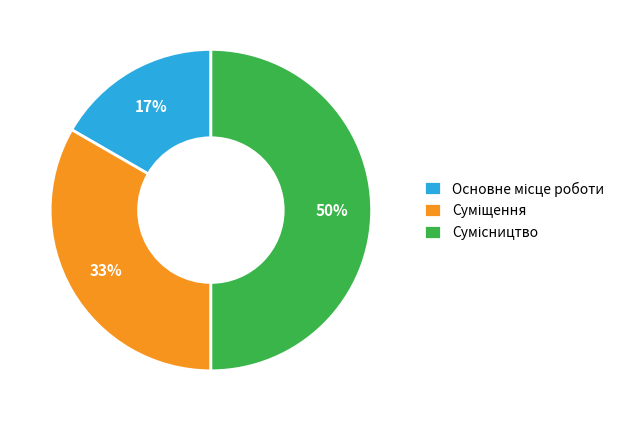

To the nearest percent, what is the difference between the largest and smallest slice percentages?

33%